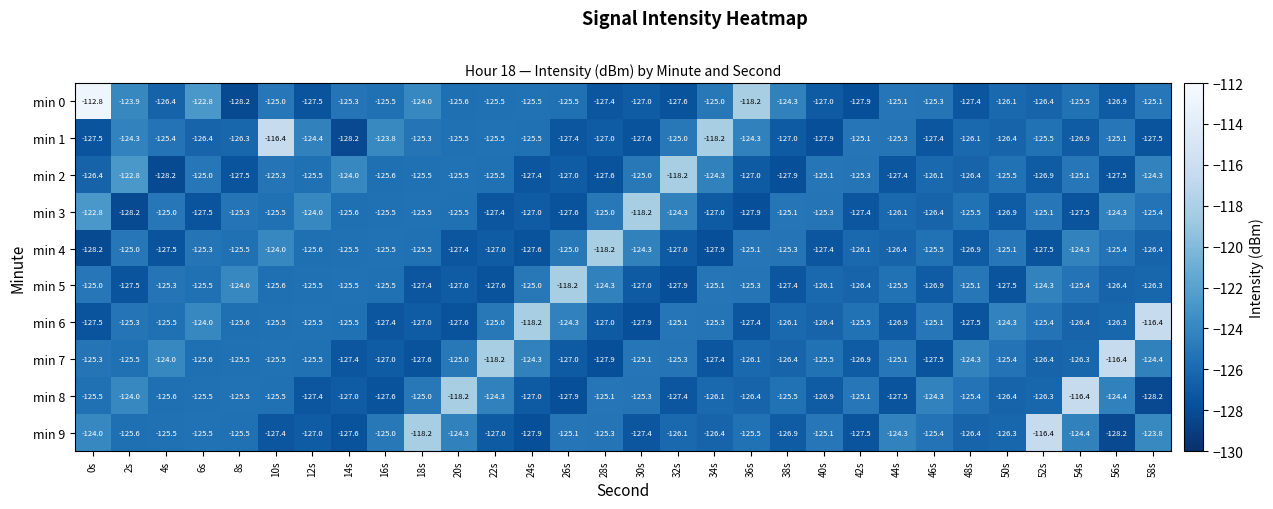

What is the difference between the highest and lowest values at 0s?

15.4